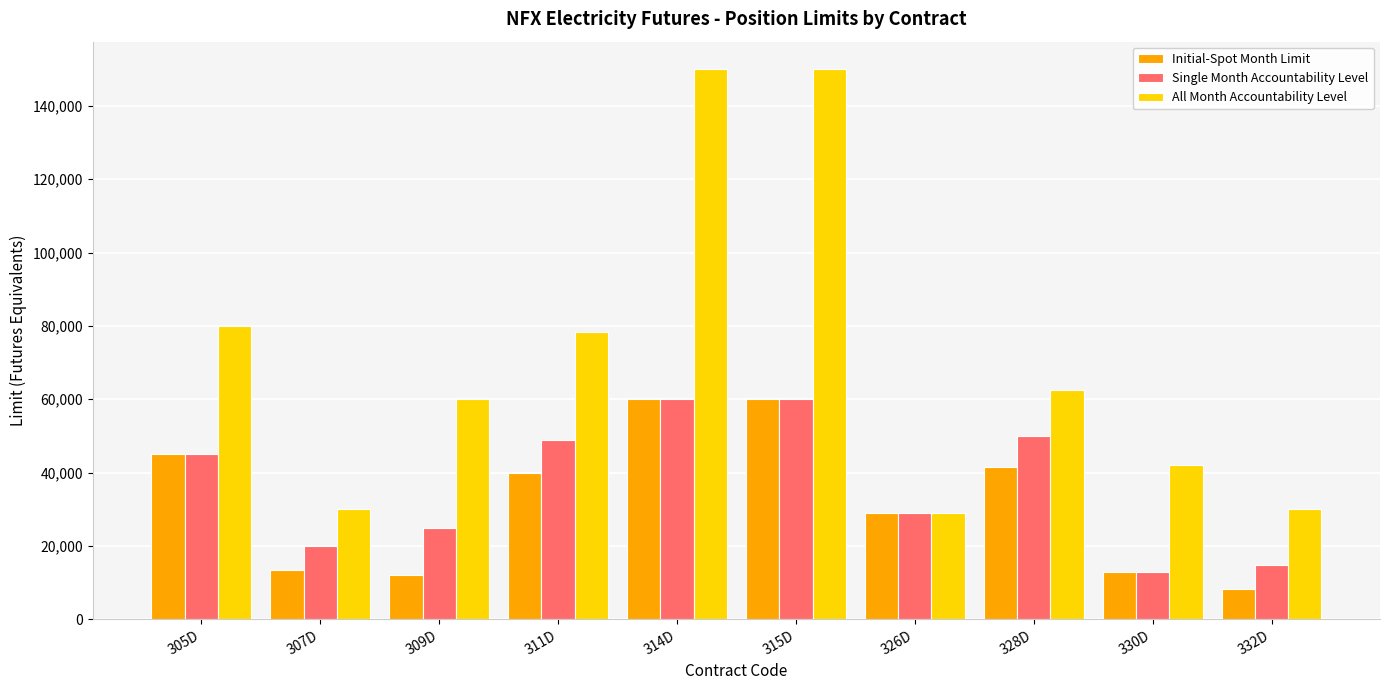

Read the All Month Accountability Level value at 315D, to the nearest 50.

150000